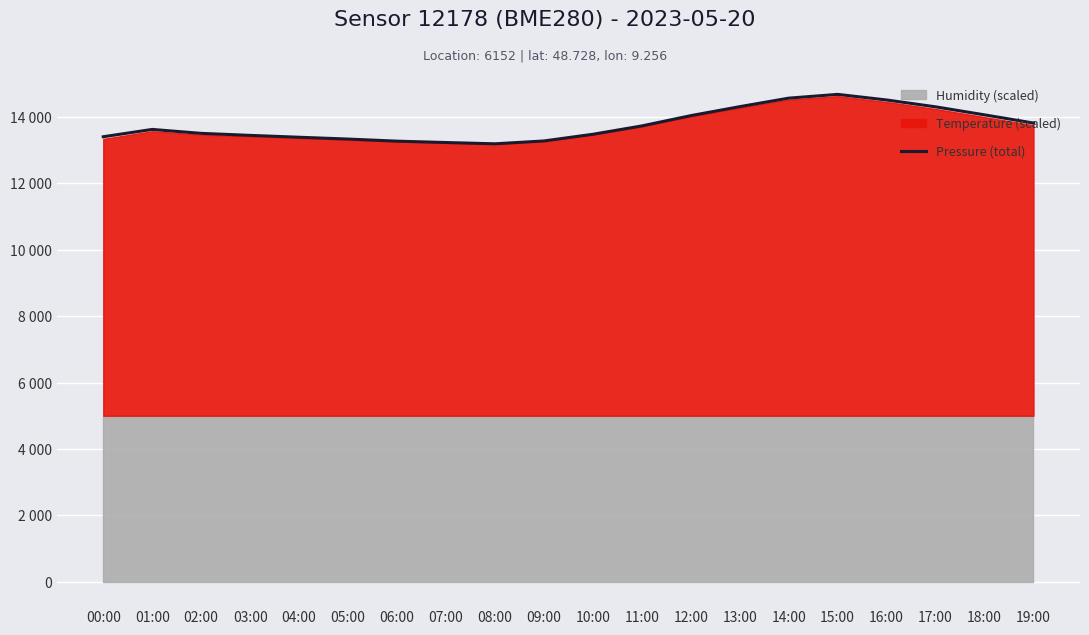

The value at 06:00 is 4470.7. True or false?

False